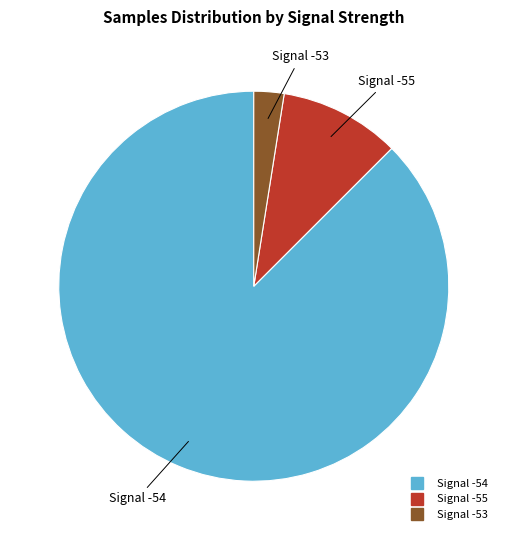

Does any single category account for the majority?

Yes